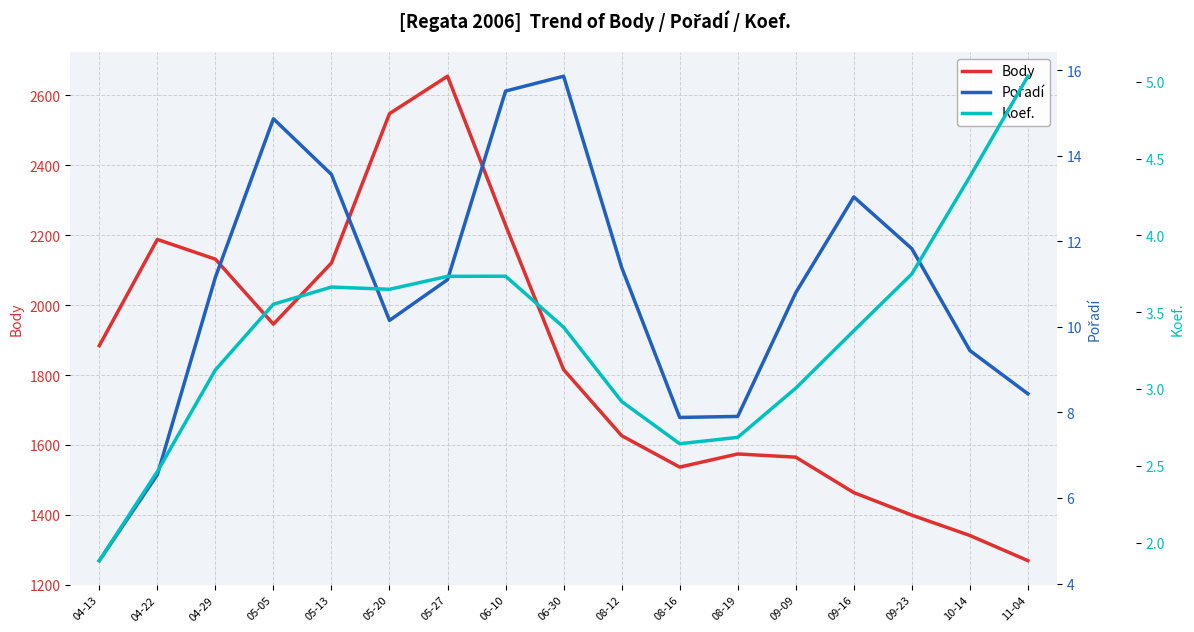

At 09-09, list the series in order from largest to smallest.

Body, Pořadí, Koef.